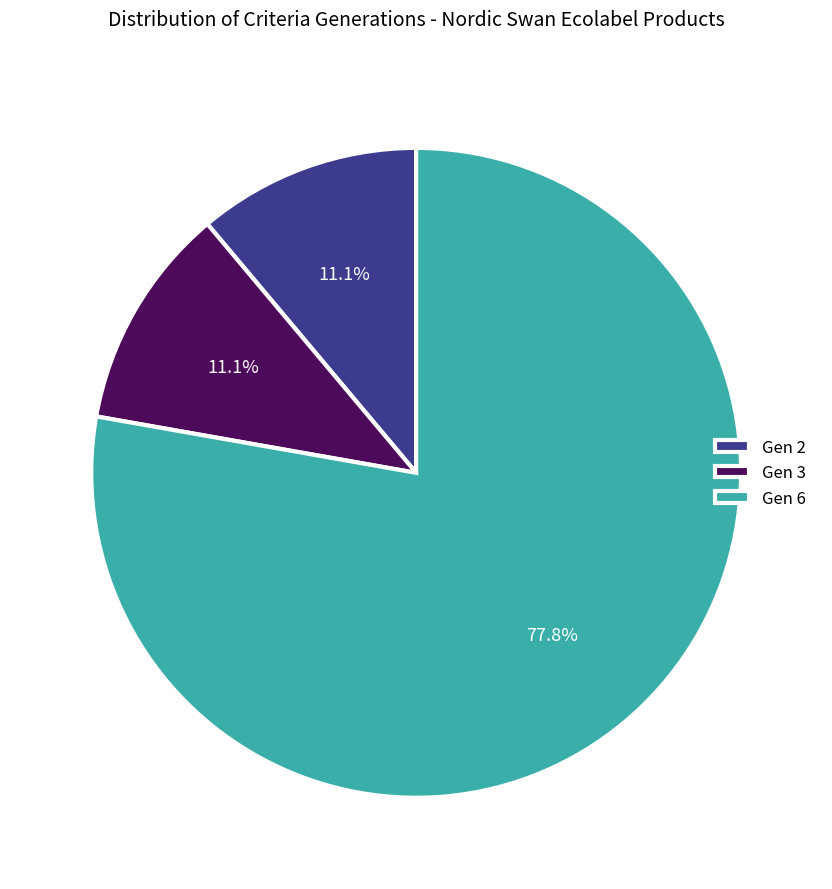

What portion of the pie excludes Gen 3?

88.9%